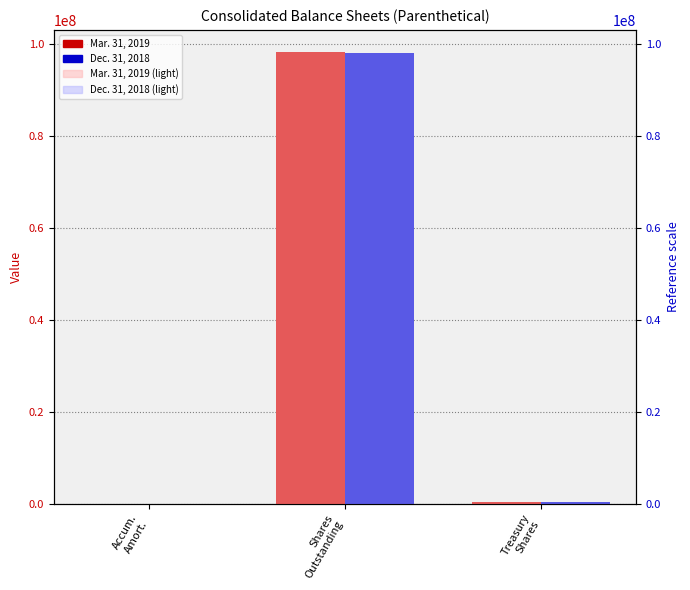

Which series has the largest total across all categories?

Mar. 31, 2019